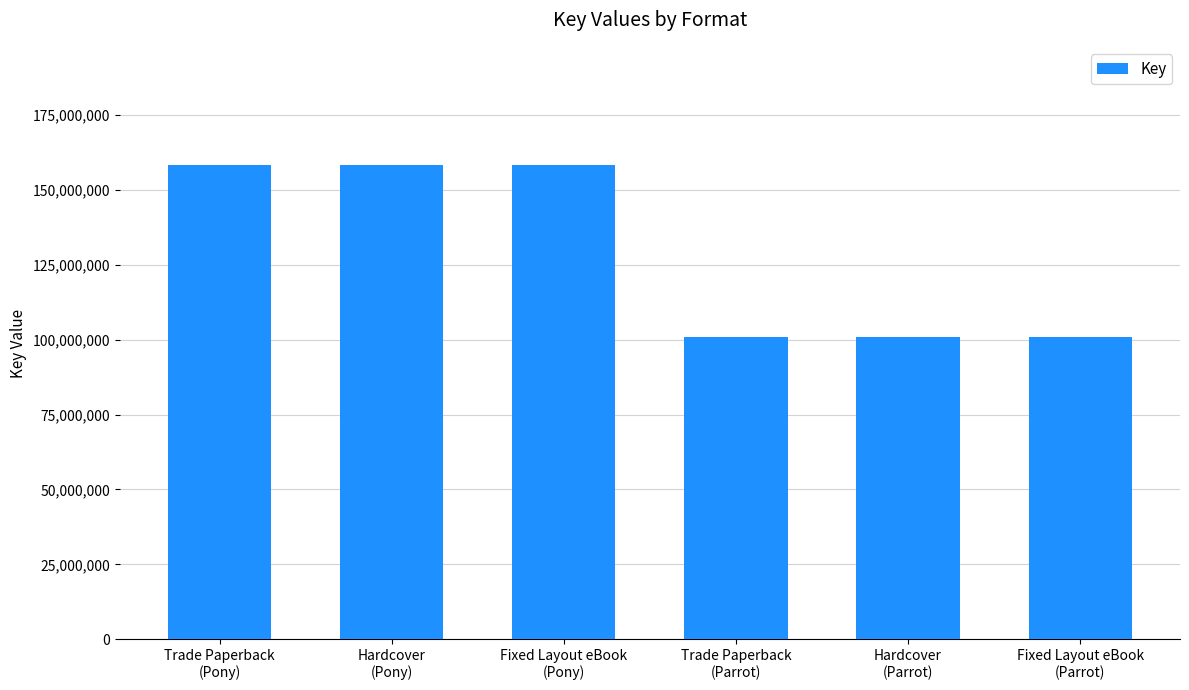

Reading left to right, extract all data points from this chart.

158212464	158212464	158212464	100880278	100880278	100880278